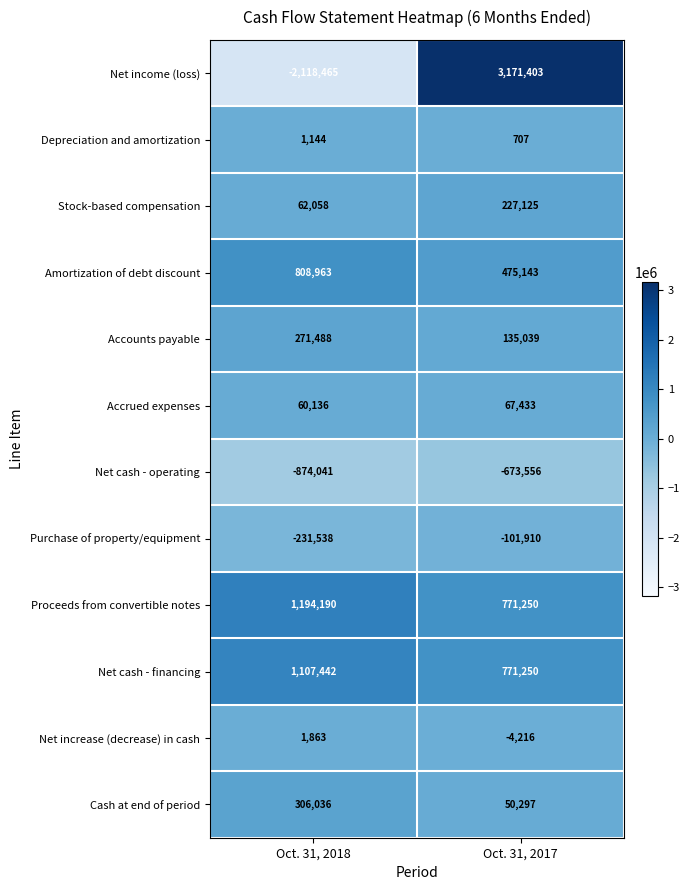

Reading left to right, extract all data points from this chart.

Net income (loss): Oct. 31, 2018=-2118465	Oct. 31, 2017=3171403
Depreciation and amortization: Oct. 31, 2018=1144	Oct. 31, 2017=707
Stock-based compensation: Oct. 31, 2018=62058	Oct. 31, 2017=227125
Amortization of debt discount: Oct. 31, 2018=808963	Oct. 31, 2017=475143
Accounts payable: Oct. 31, 2018=271488	Oct. 31, 2017=135039
Accrued expenses: Oct. 31, 2018=60136	Oct. 31, 2017=67433
Net cash - operating: Oct. 31, 2018=-874041	Oct. 31, 2017=-673556
Purchase of property/equipment: Oct. 31, 2018=-231538	Oct. 31, 2017=-101910
Proceeds from convertible notes: Oct. 31, 2018=1194190	Oct. 31, 2017=771250
Net cash - financing: Oct. 31, 2018=1107442	Oct. 31, 2017=771250
Net increase (decrease) in cash: Oct. 31, 2018=1863	Oct. 31, 2017=-4216
Cash at end of period: Oct. 31, 2018=306036	Oct. 31, 2017=50297